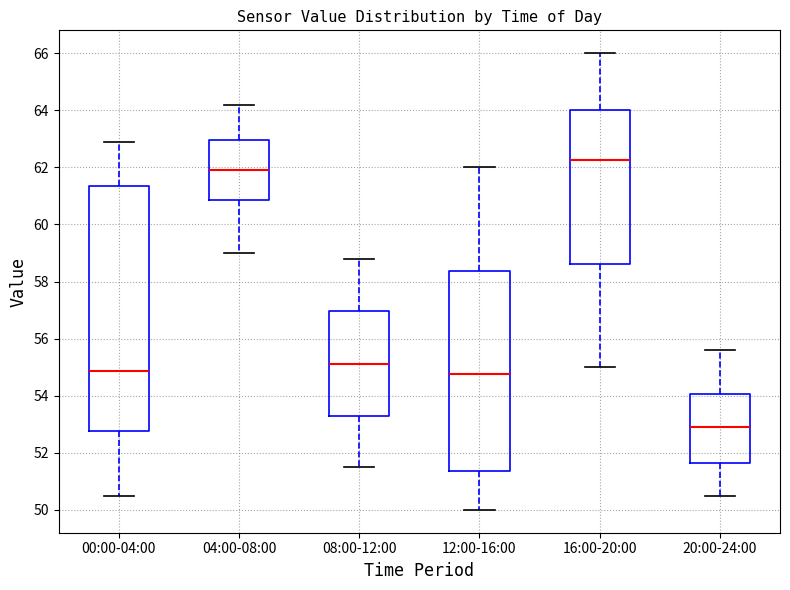

Which box's median line is the lowest?

20:00-24:00